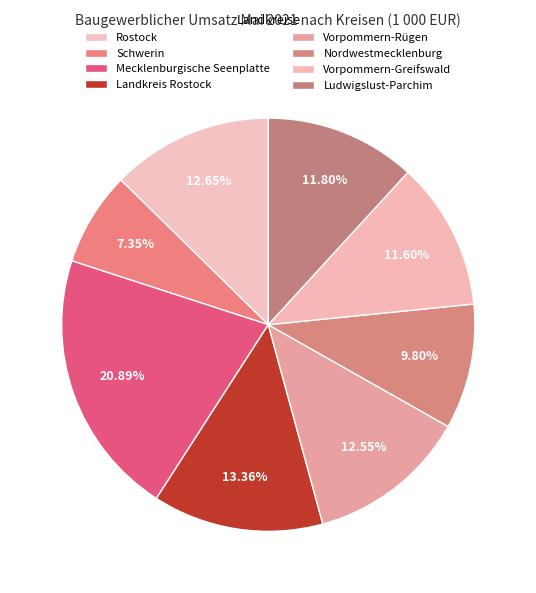

To the nearest percent, what percentage of the pie is Landkreis Rostock?

13%